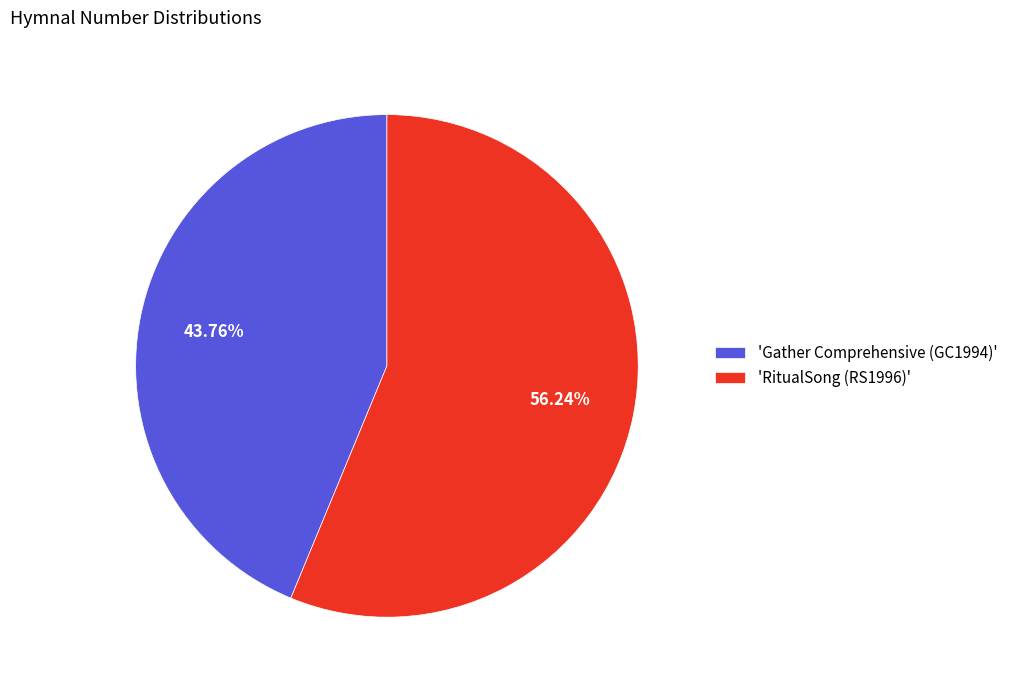

Which has a higher value, 'RitualSong (RS1996)' or 'Gather Comprehensive (GC1994)'?

'RitualSong (RS1996)'